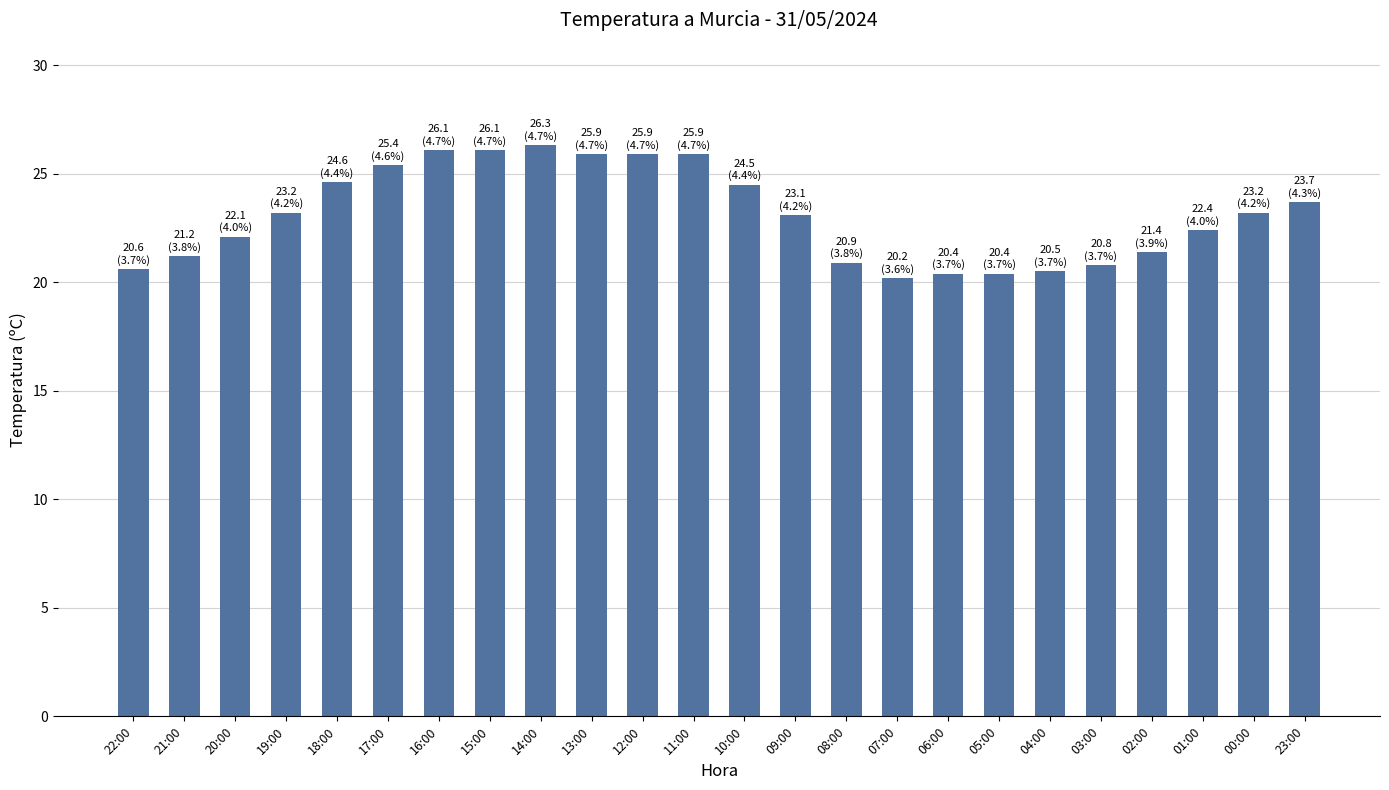

What is the minimum value shown in the chart?

20.2